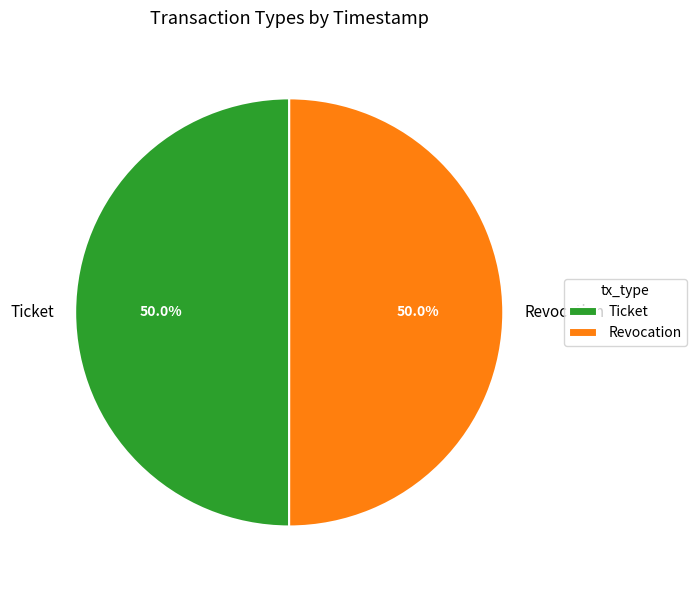

Is it true that Revocation is 50% of the pie?

True